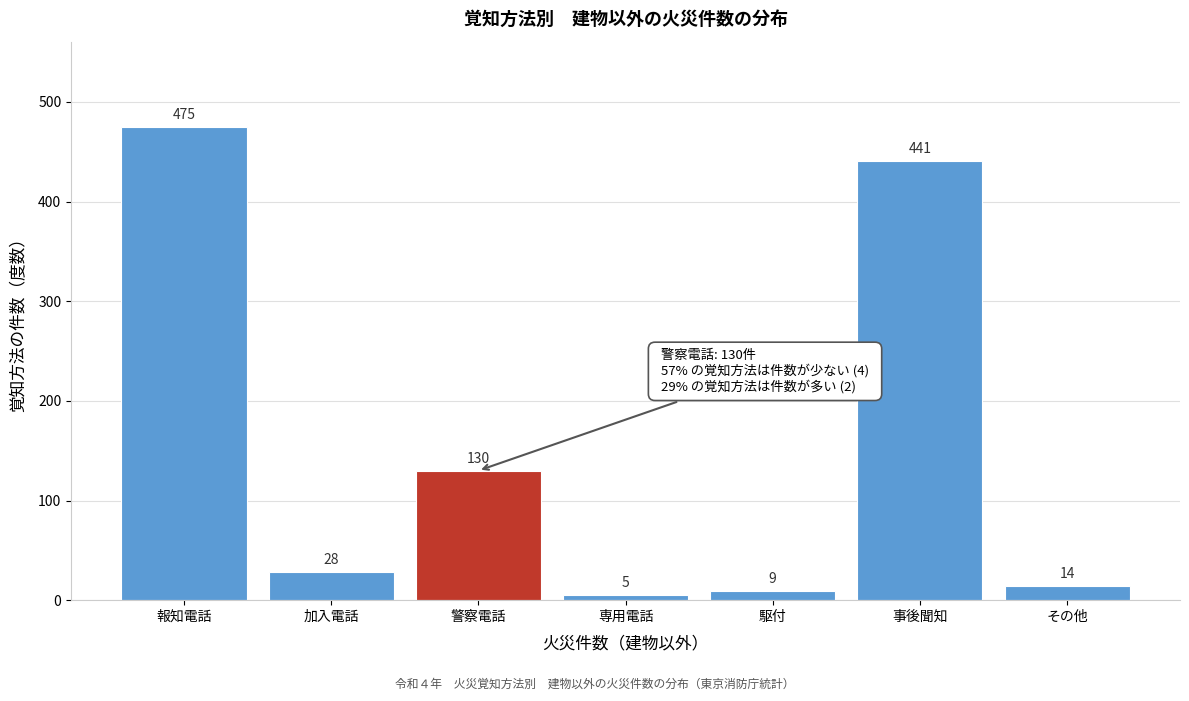

Reading right to left, transcribe all the data shown in this chart.

その他=14	事後聞知=441	駆付=9	専用電話=5	警察電話=130	加入電話=28	報知電話=475